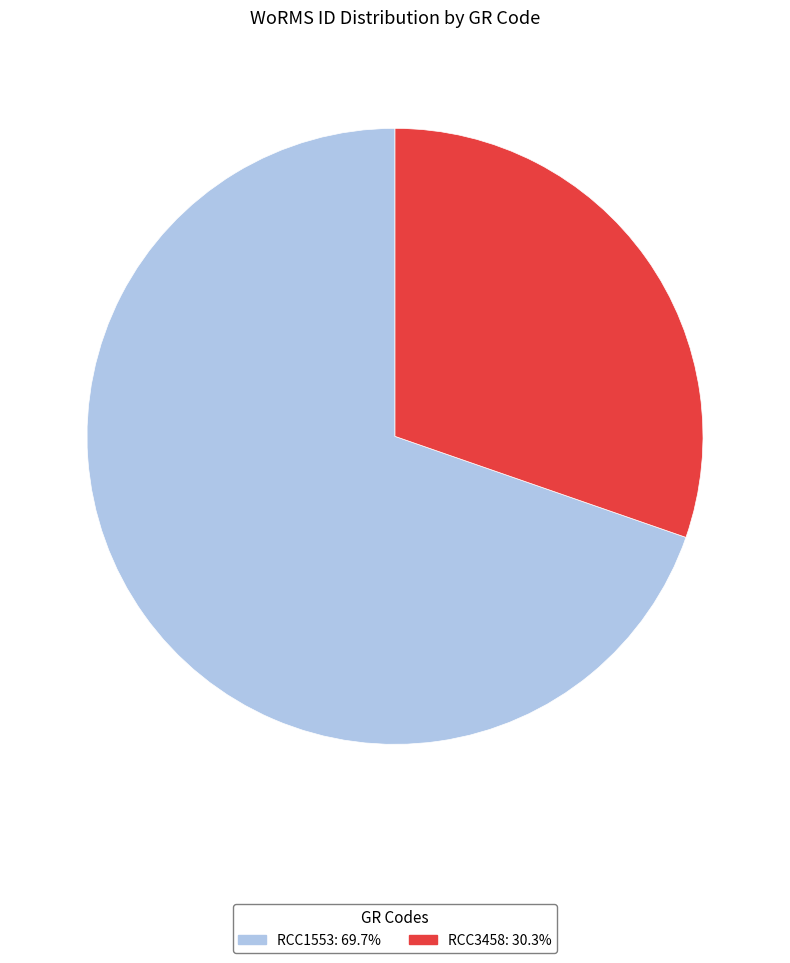

Does any single category account for the majority?

Yes